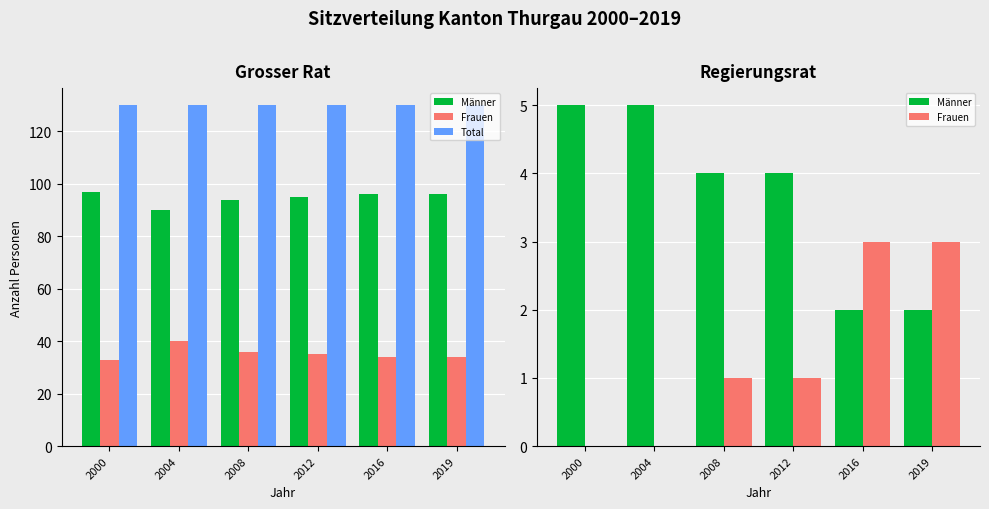

What is the difference between the maximum and second lowest values in the Männer series?

3